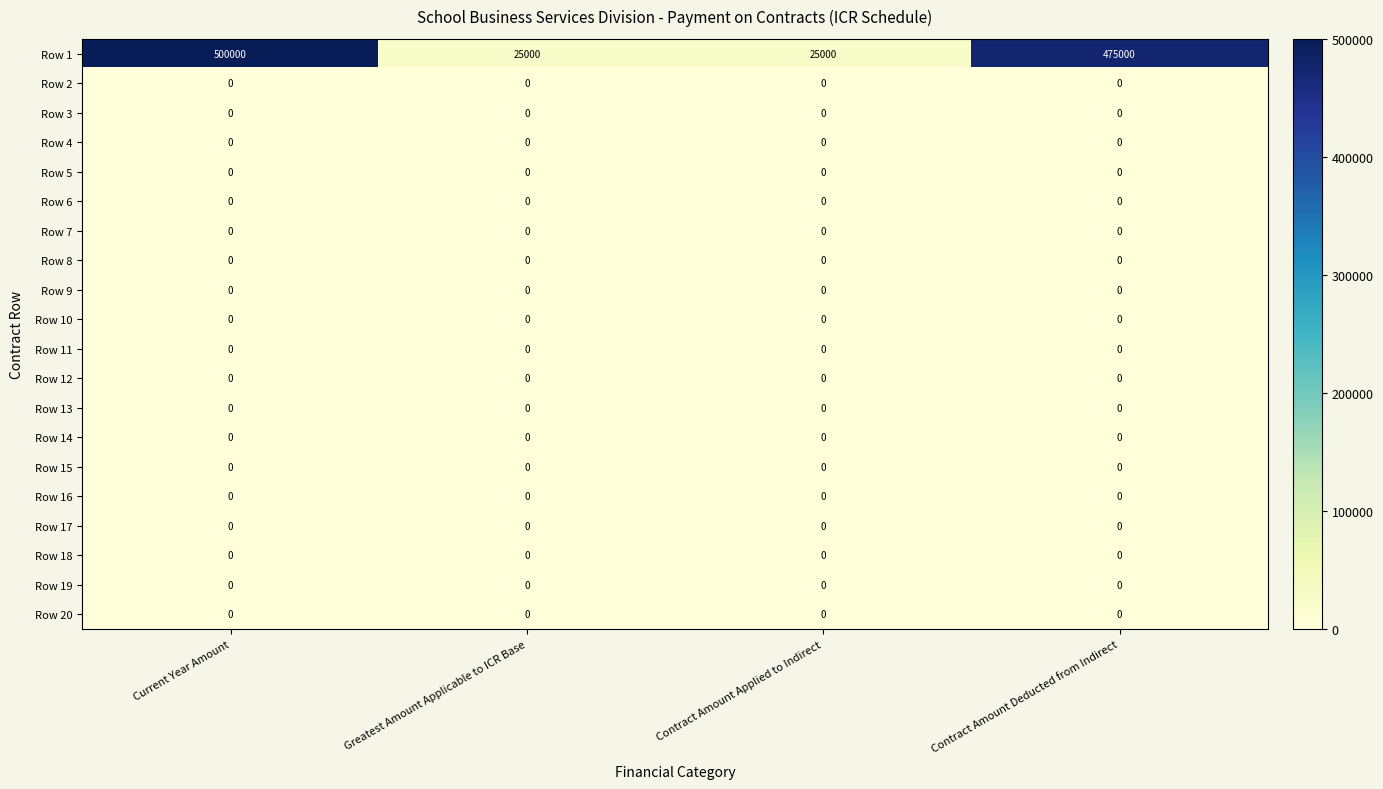

Is it true that Row 3 equals 0 at Current Year Amount?

True